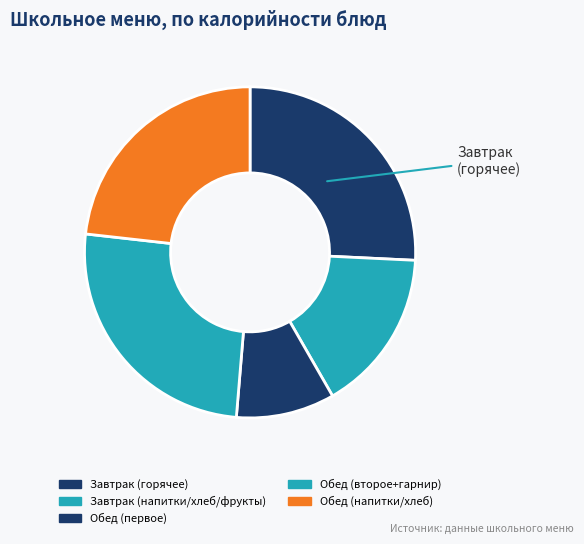

How many slices are in this pie chart?

5